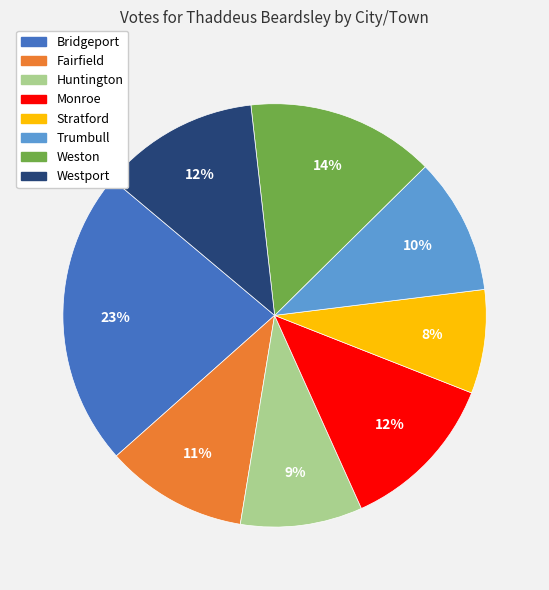

To the nearest percent, what is the difference between the largest and smallest slice percentages?

15%